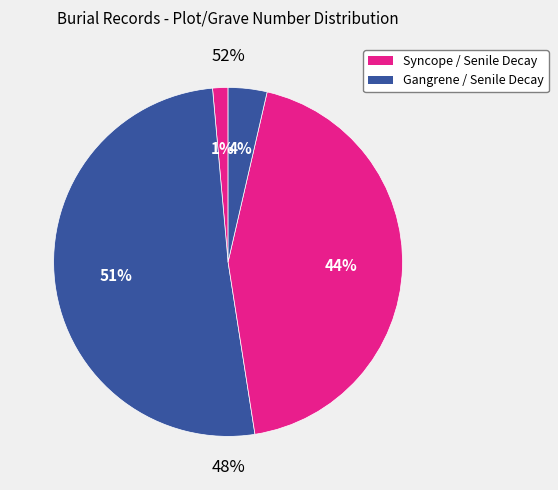

To the nearest percent, what is the difference between the largest and smallest slice percentages?

50%